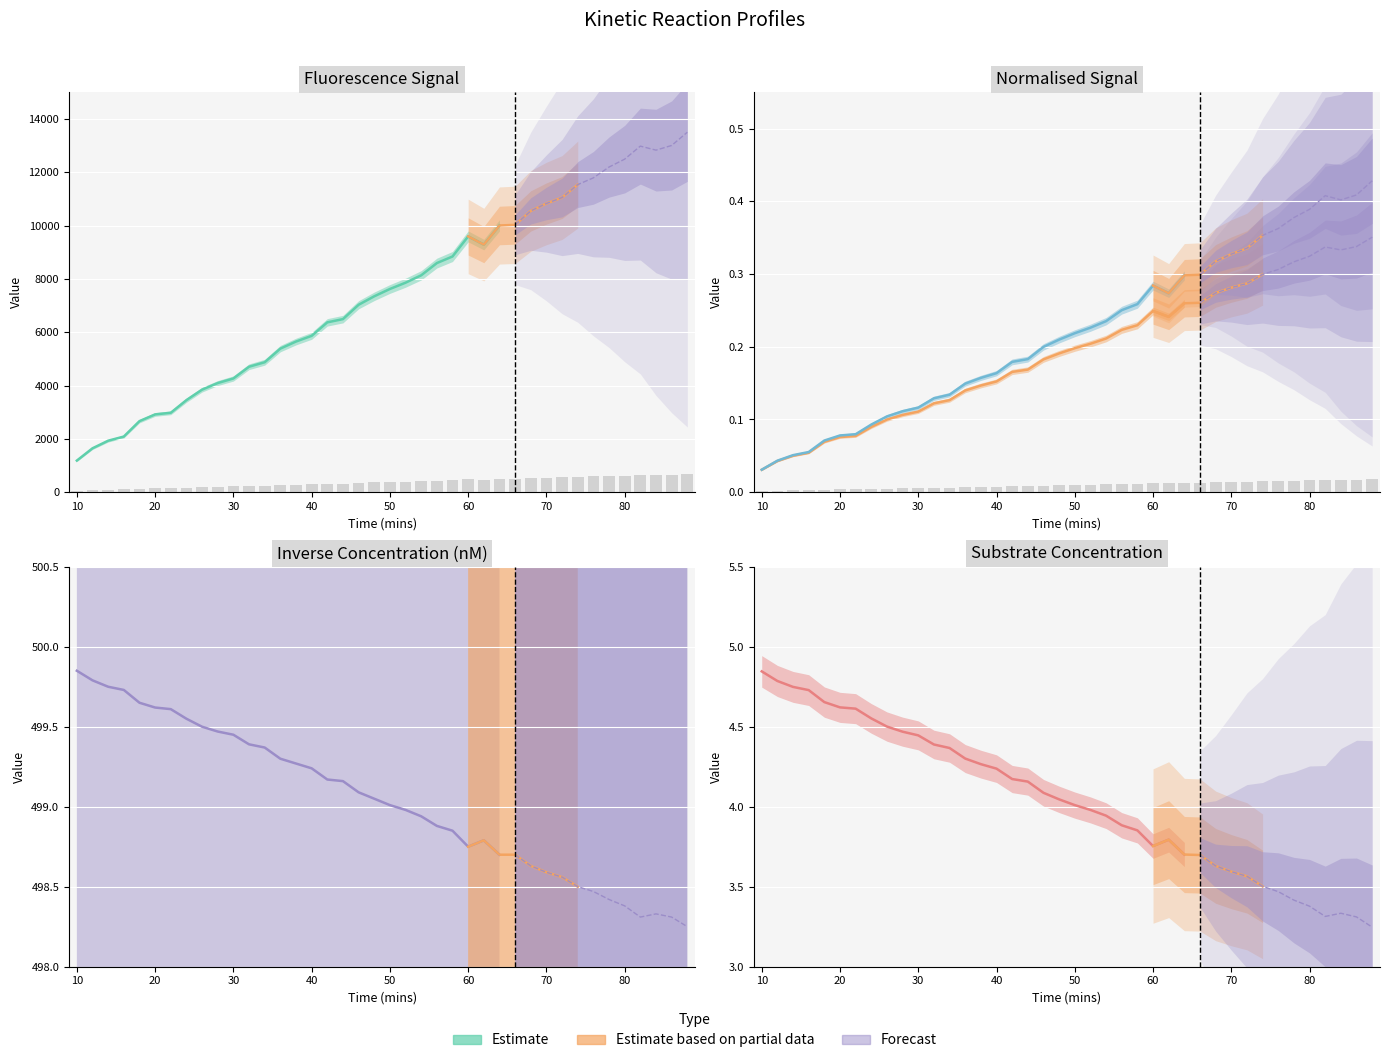

What is the value of the Sub Conc bar at the 17th from the left?

4.2